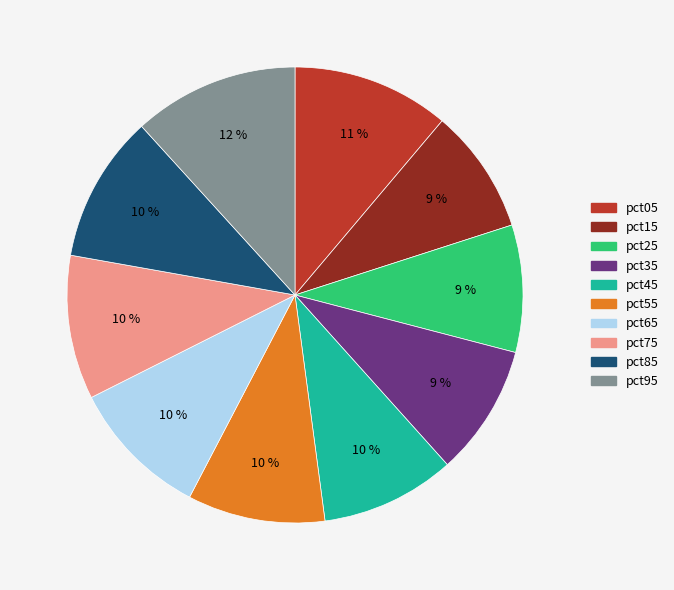

How many segments does this pie chart have?

10